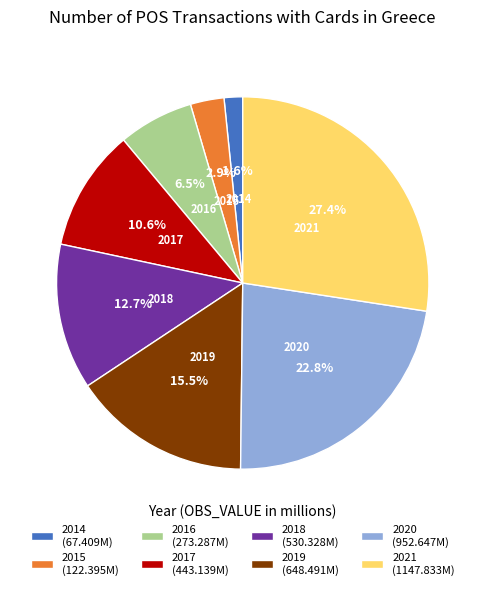

What is the largest slice in the pie chart?

2021